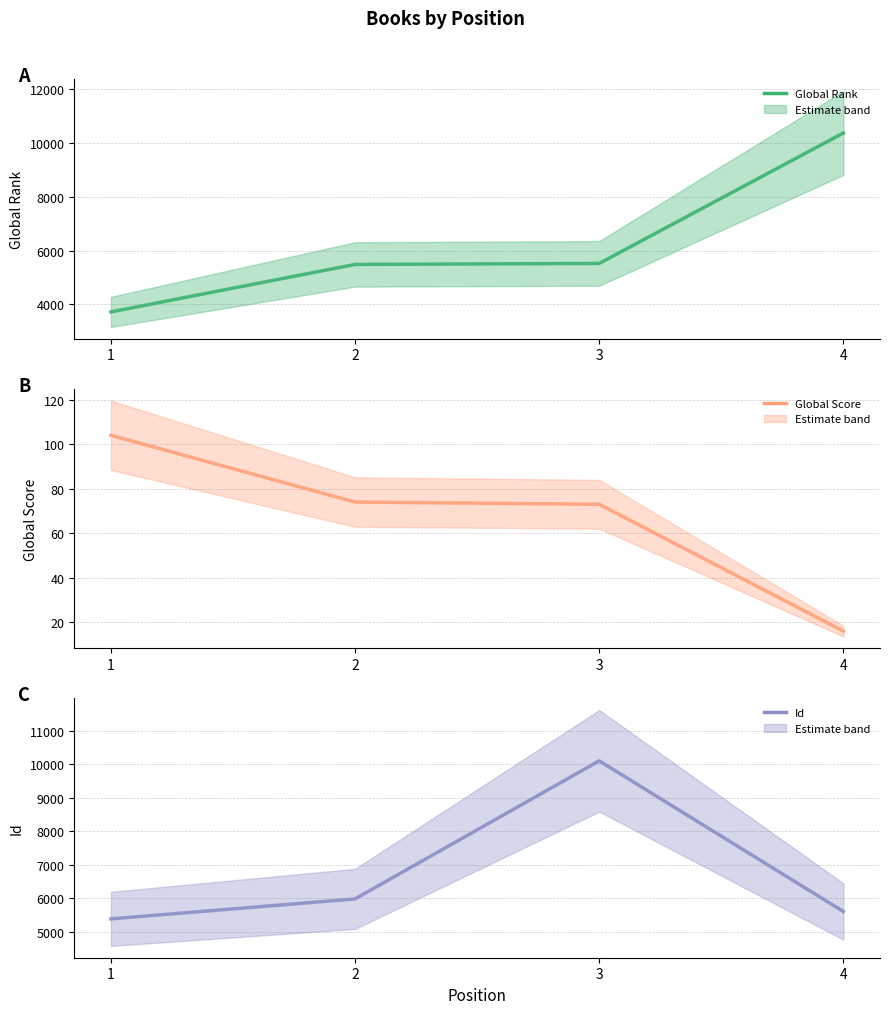

Rank the categories by Global Score value from highest to lowest.

1, 2, 3, 4